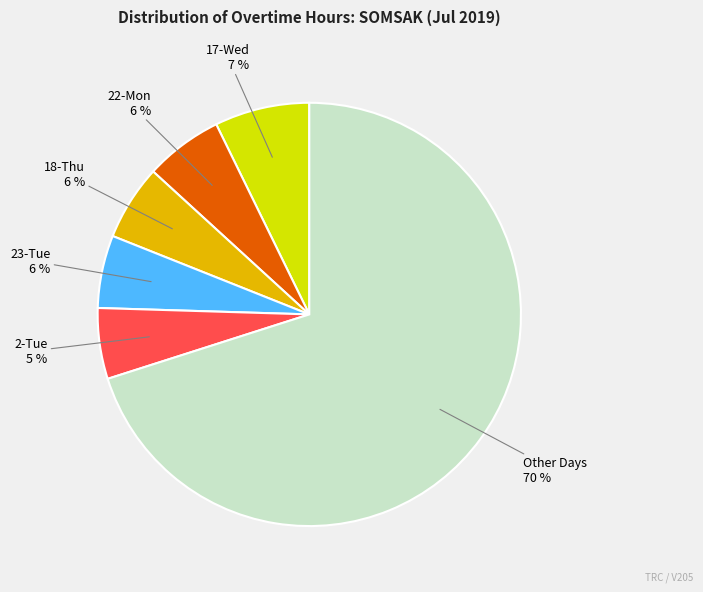

To the nearest percent, what is the difference between the largest and smallest slice percentages?

65%